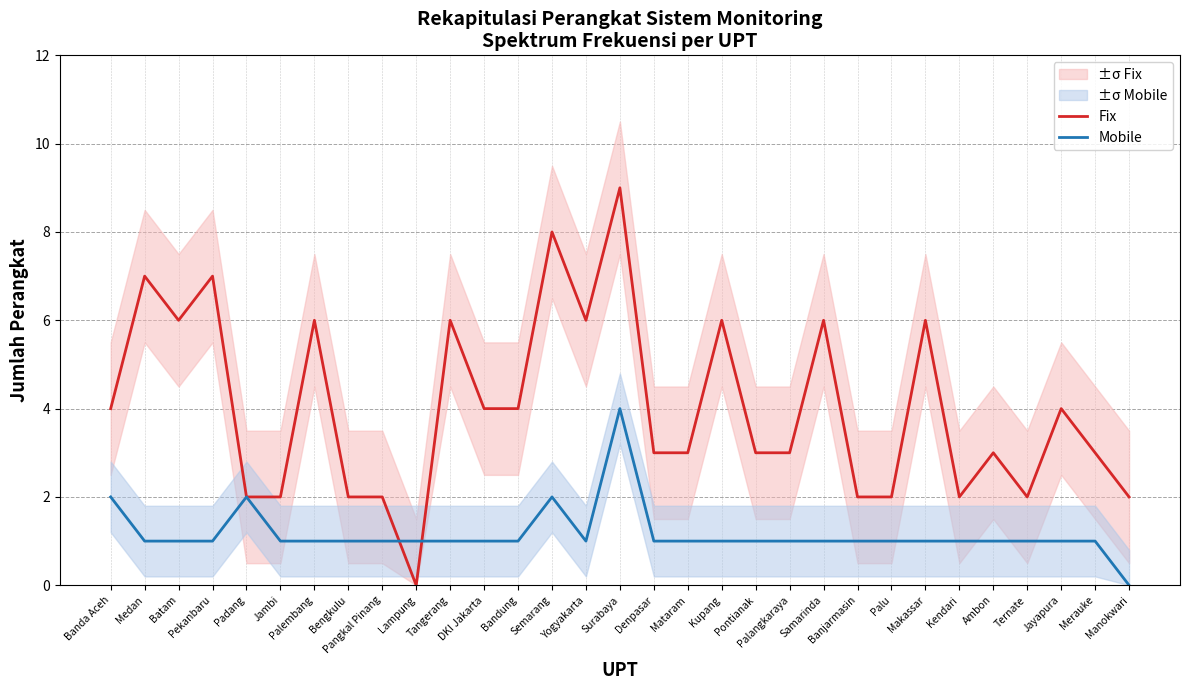

Is the value of Mobile at Medan greater than the value of Fix at Palangkaraya?

No